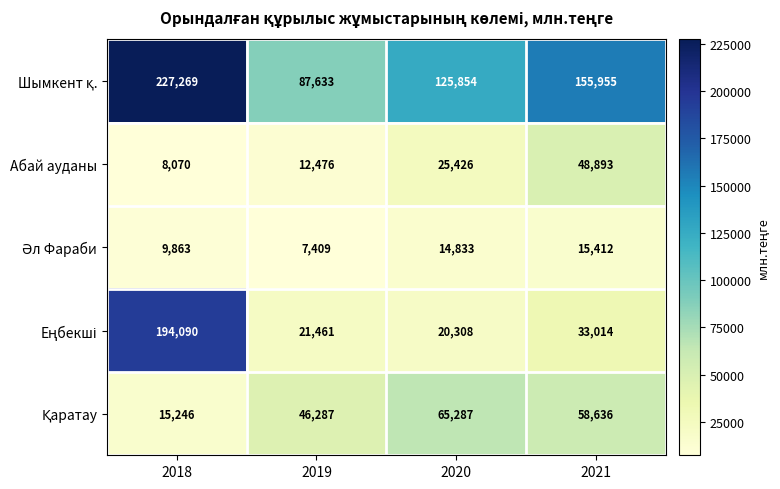

What is the greatest value displayed?

227269